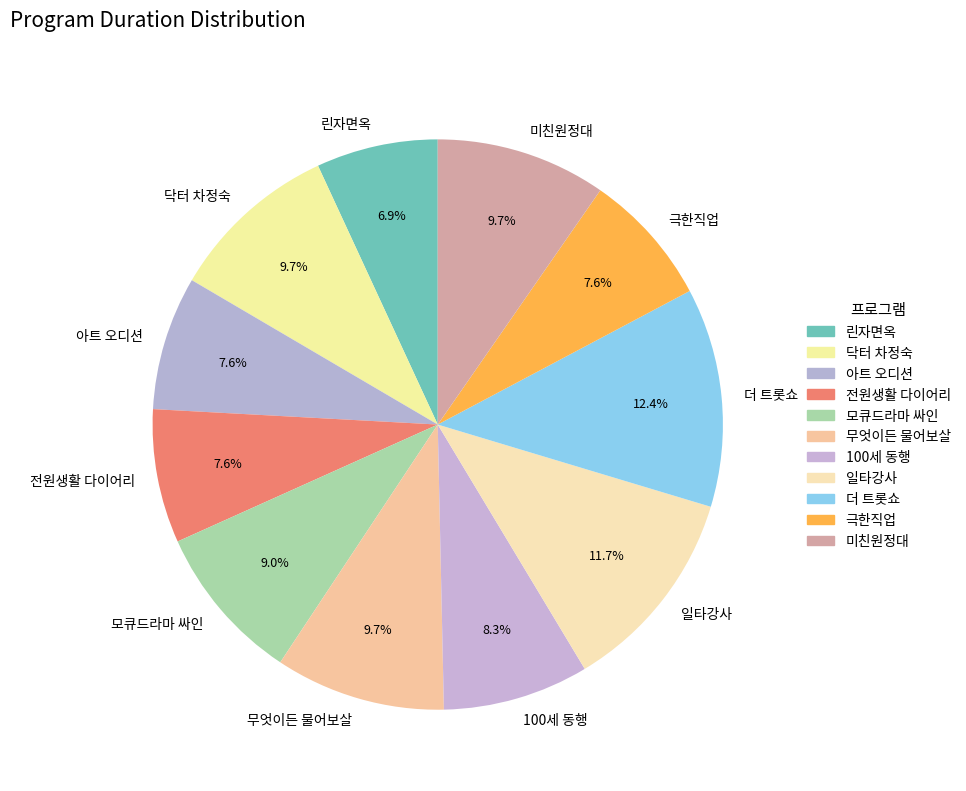

Which slice is the smallest?

린자면옥